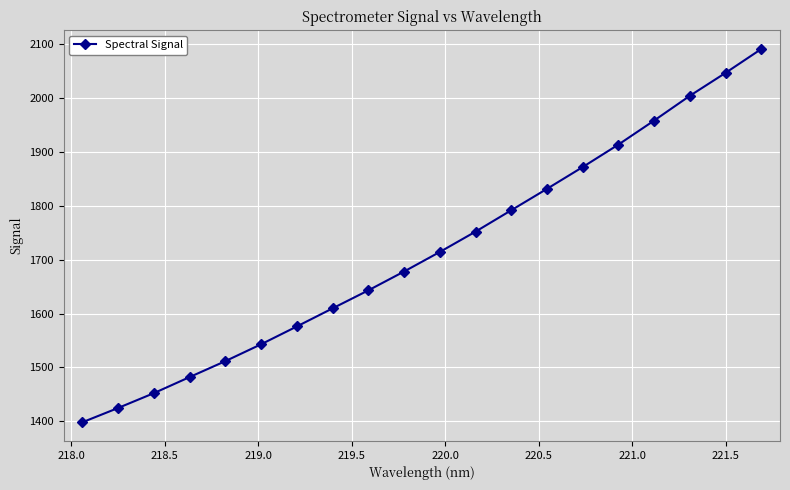

What is the difference between the second highest and second lowest values?

622.3